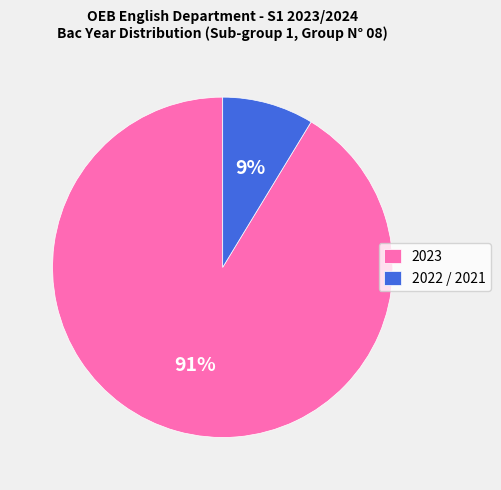

To the nearest percent, what percentage of the pie is 2022 / 2021?

9%